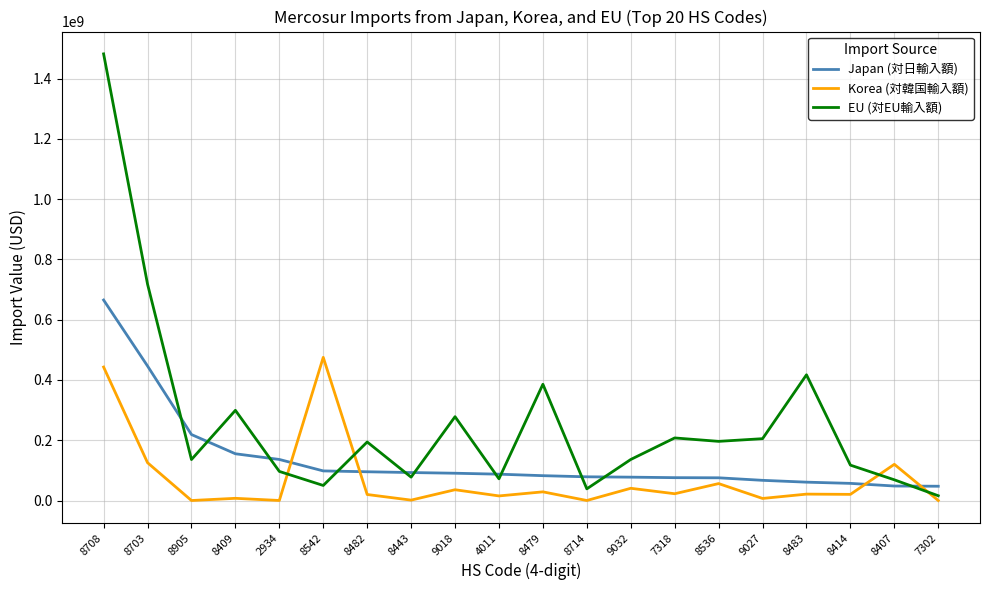

Which series has the largest total across all categories?

EU (対EU輸入額)